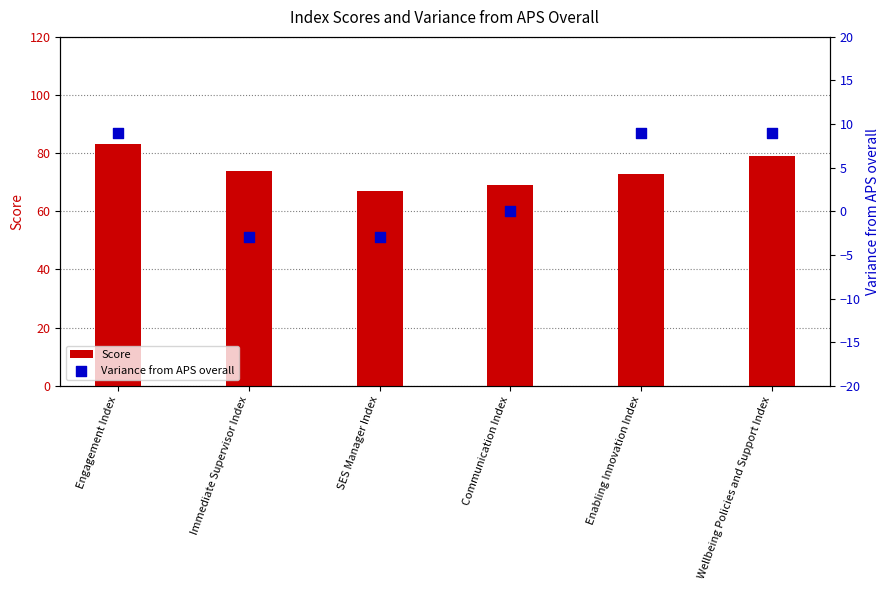

At which category is the sum across all series the highest?

Engagement Index